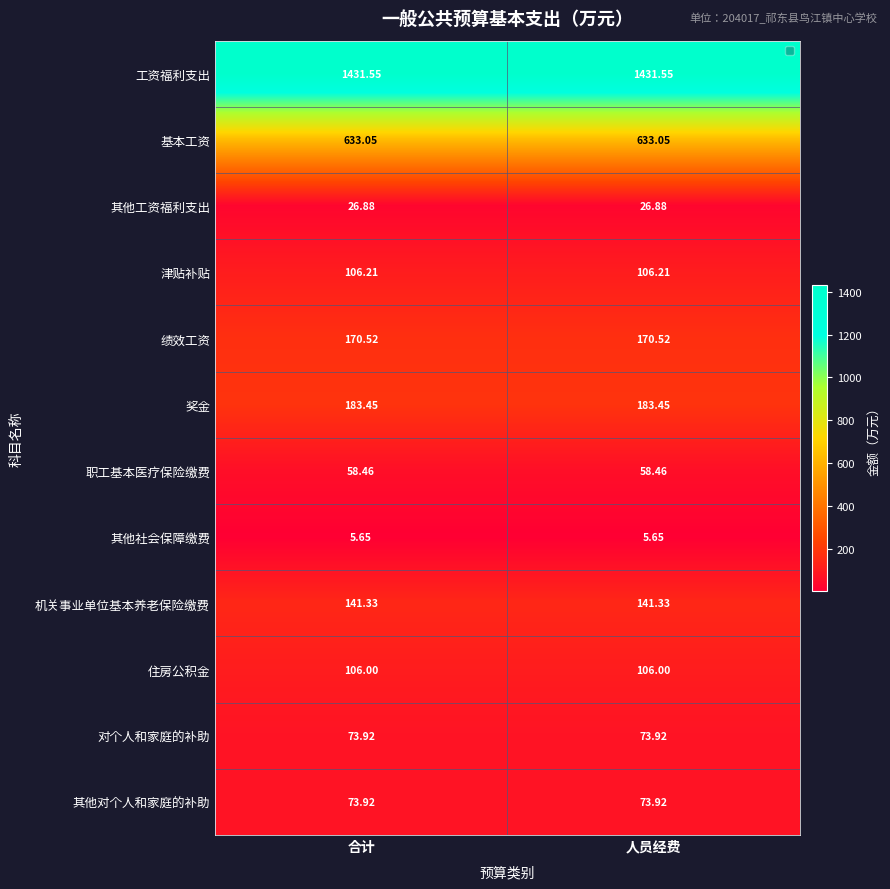

Is the value of 基本工资 at 人员经费 greater than the value of 津贴补贴 at 人员经费?

Yes